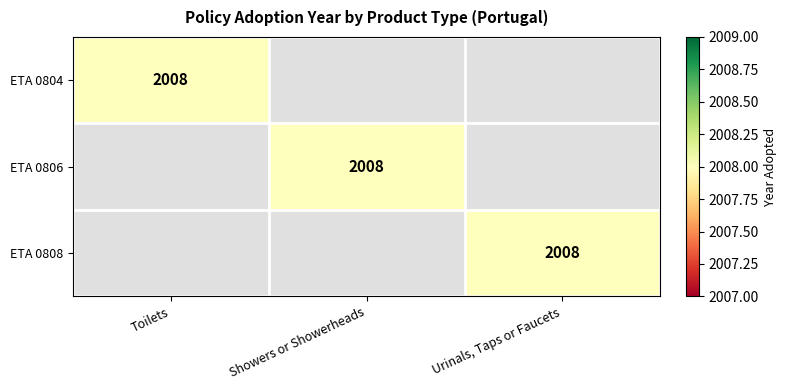

True or false: ETA 0808 has a value of 3508 at Urinals, Taps or Faucets.

False